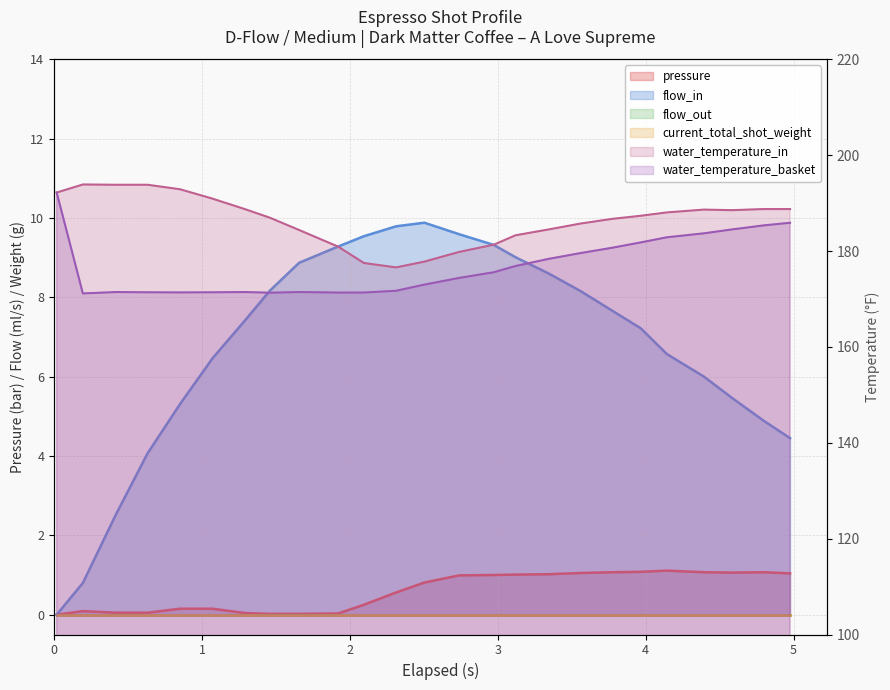

How many lines are shown in the chart?

4